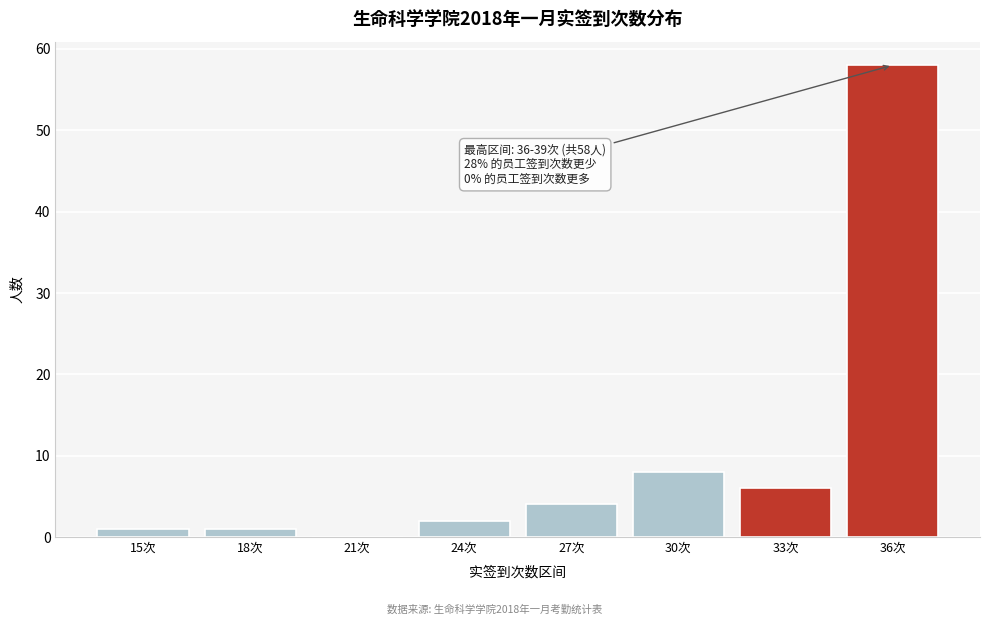

Reading left to right, transcribe all the data shown in this chart.

15次=1	18次=1	21次=0	24次=2	27次=4	30次=8	33次=6	36次=58